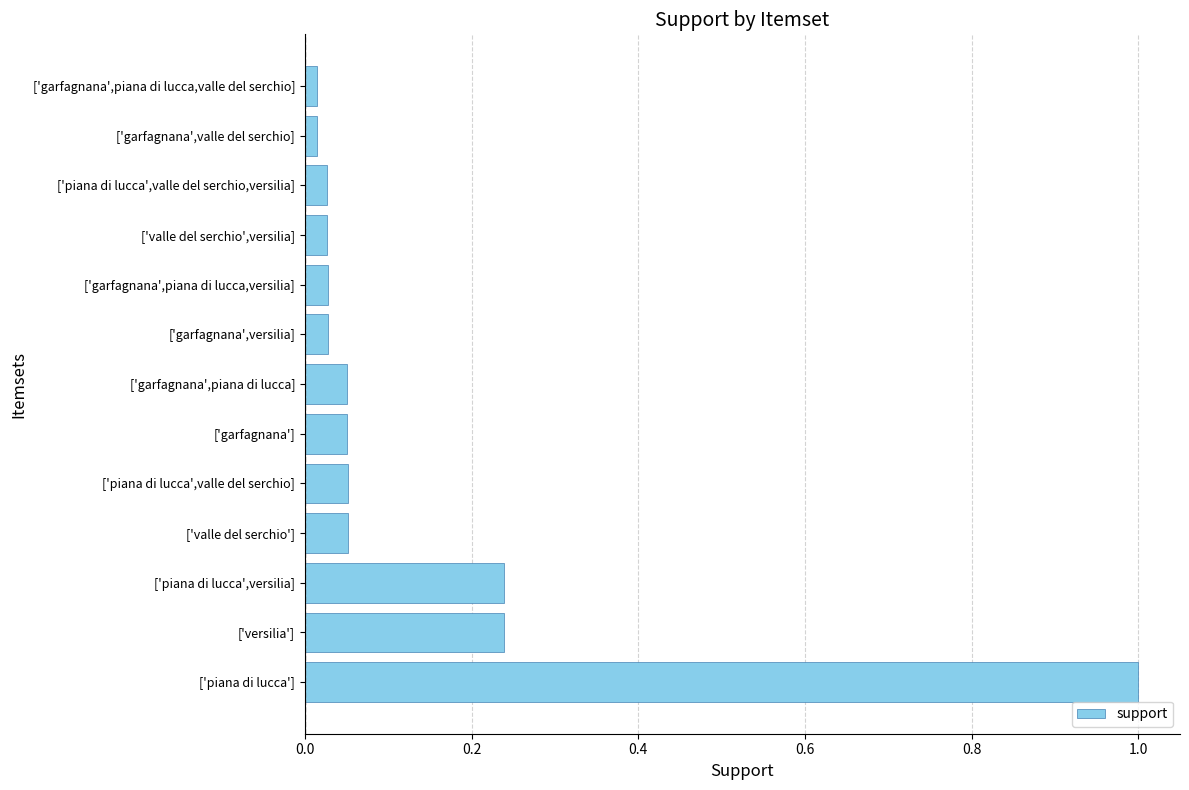

What is the change in value from ['piana di lucca'] to ['garfagnana',versilia]?

-1.0